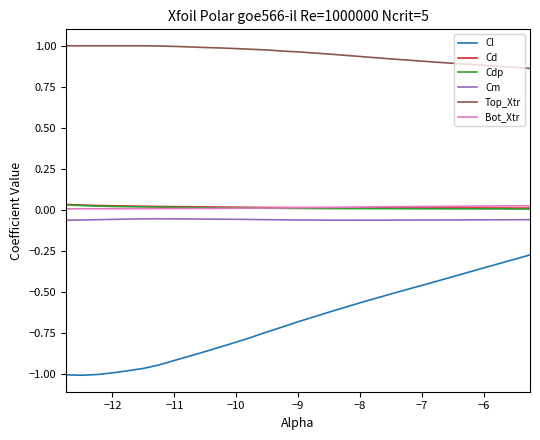

Which series has the largest range (max minus min)?

Cl